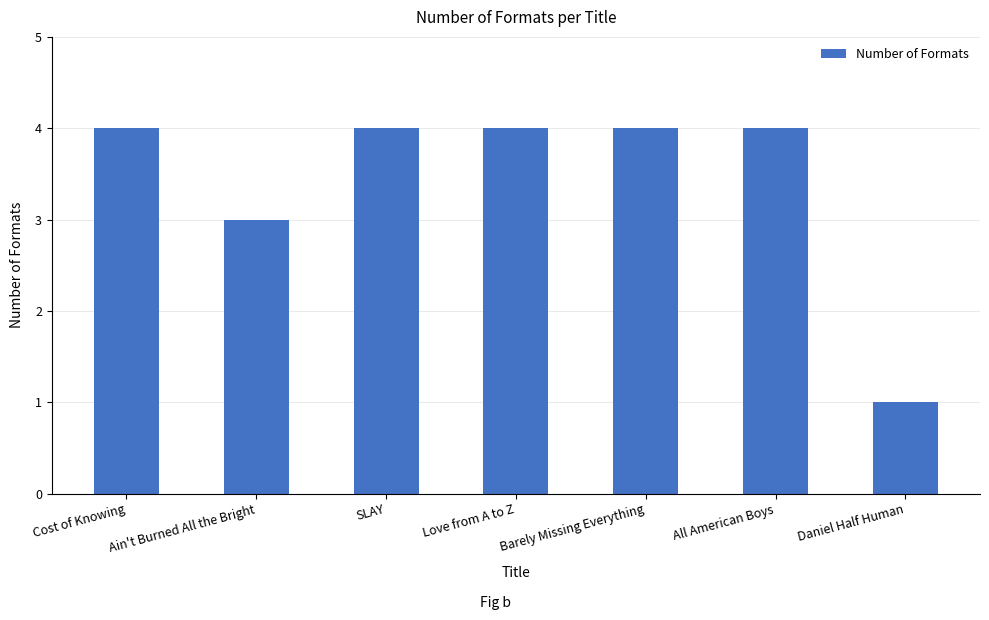

How many categories are shown in the chart?

7